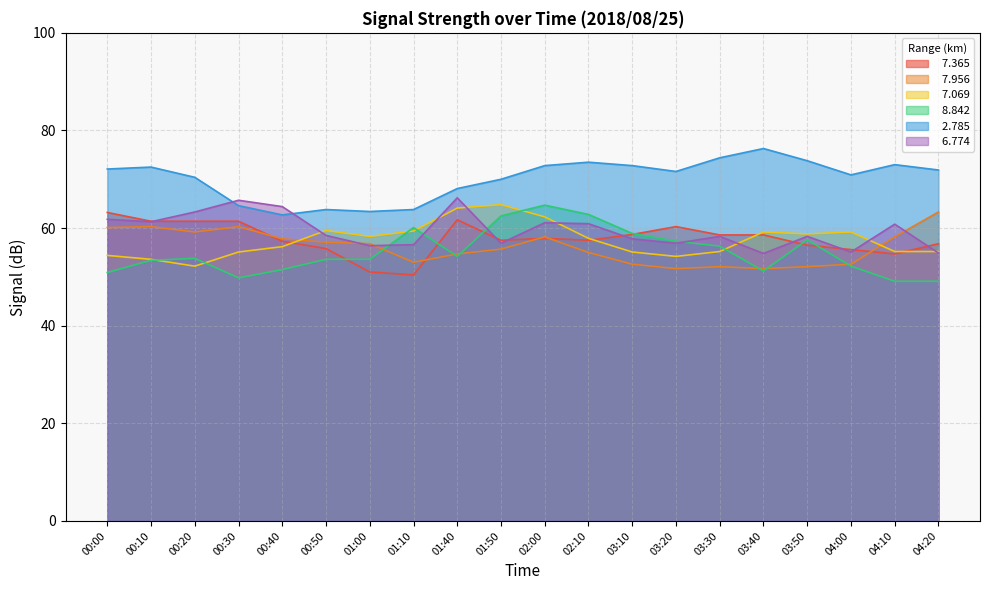

Between 04:20 and 02:00, which is larger?

02:00